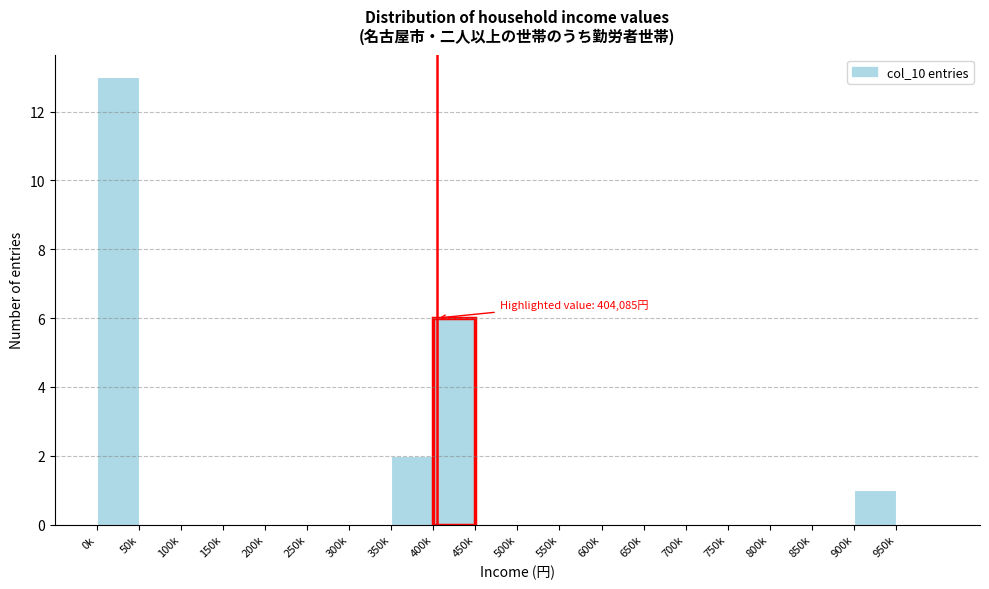

Reading left to right, what are all the values shown in this chart?

0k=13	50k=0	100k=0	150k=0	200k=0	250k=0	300k=0	350k=2	400k=6	450k=0	500k=0	550k=0	600k=0	650k=0	700k=0	750k=0	800k=0	850k=0	900k=1	950k=0